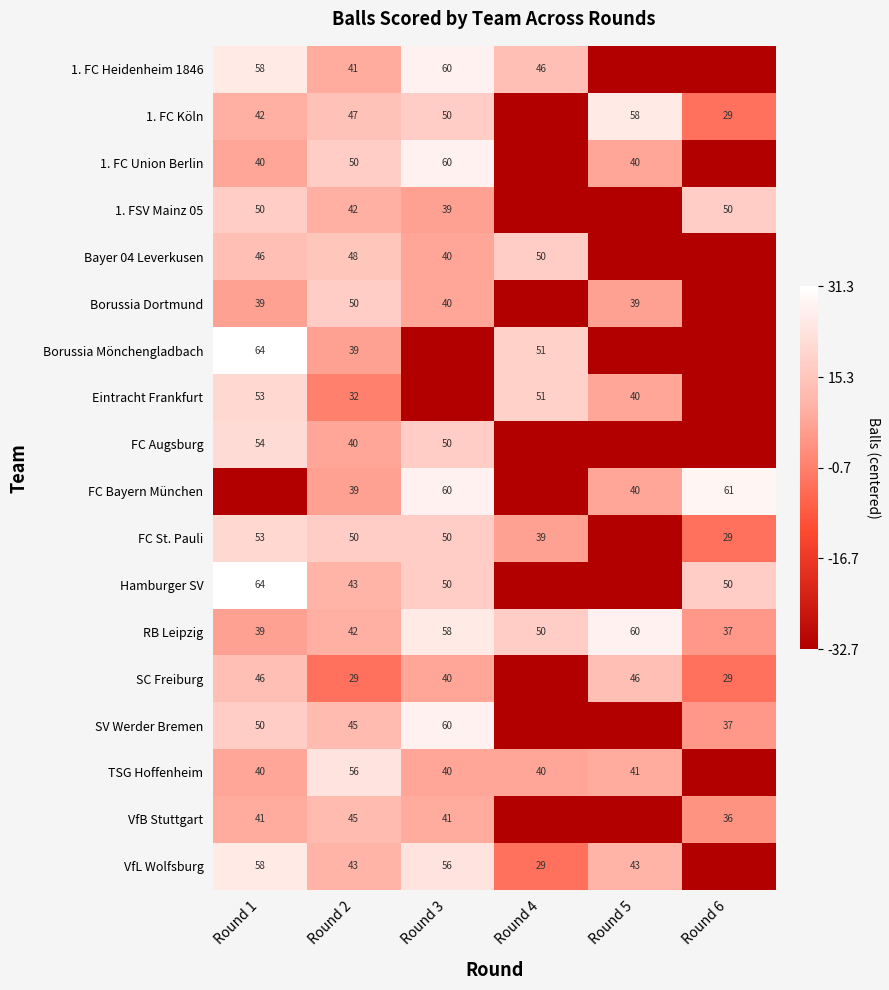

What is the difference between the SV Werder Bremen values at Round 6 and Round 3?

23.0